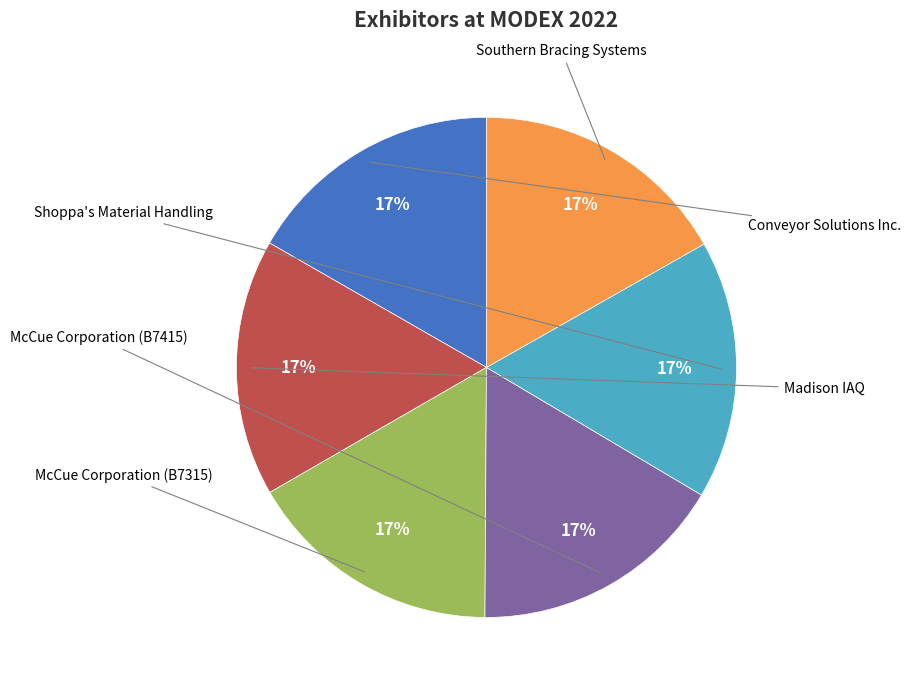

Does any single category account for the majority?

No